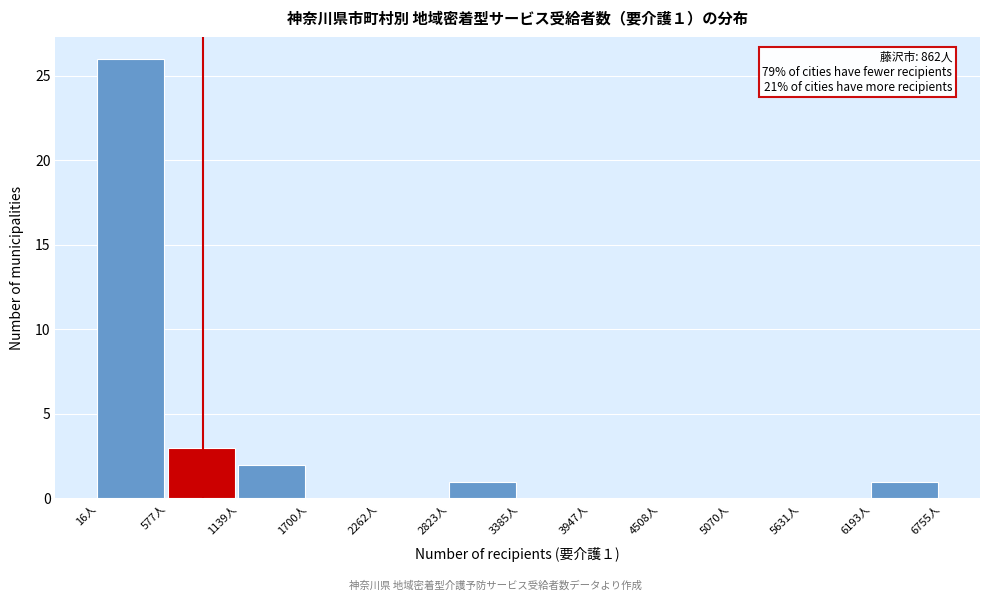

Which range on the x-axis has the tallest bar?

0 to 600